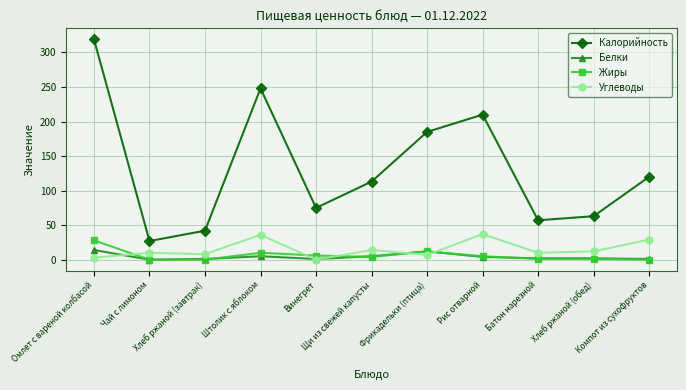

In Калорийность, how many points are higher than both neighbors (excluding endpoints)?

2